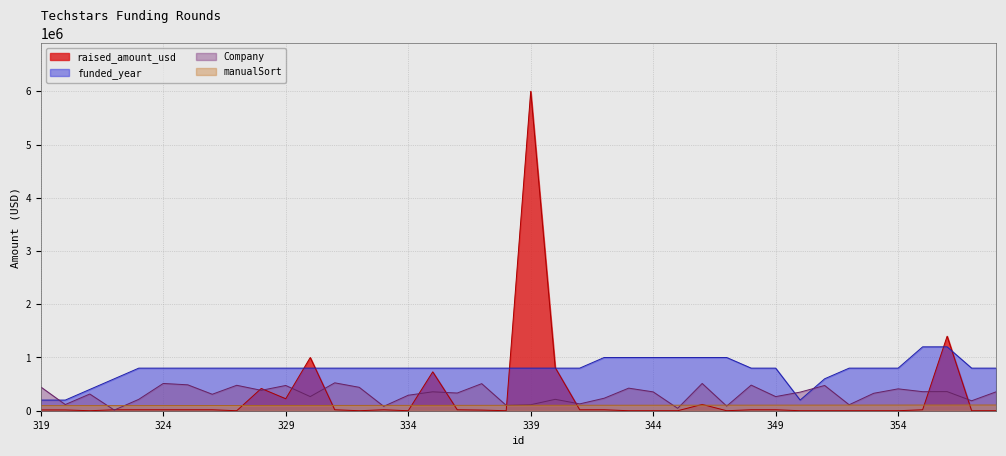

At which category is the sum across all series the highest?

339